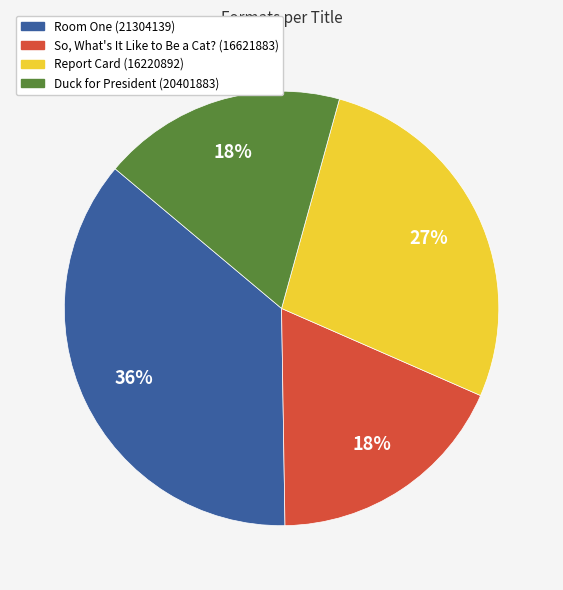

Combined, do Report Card (16220892) and So, What's It Like to Be a Cat? (16621883) account for over 50%?

No